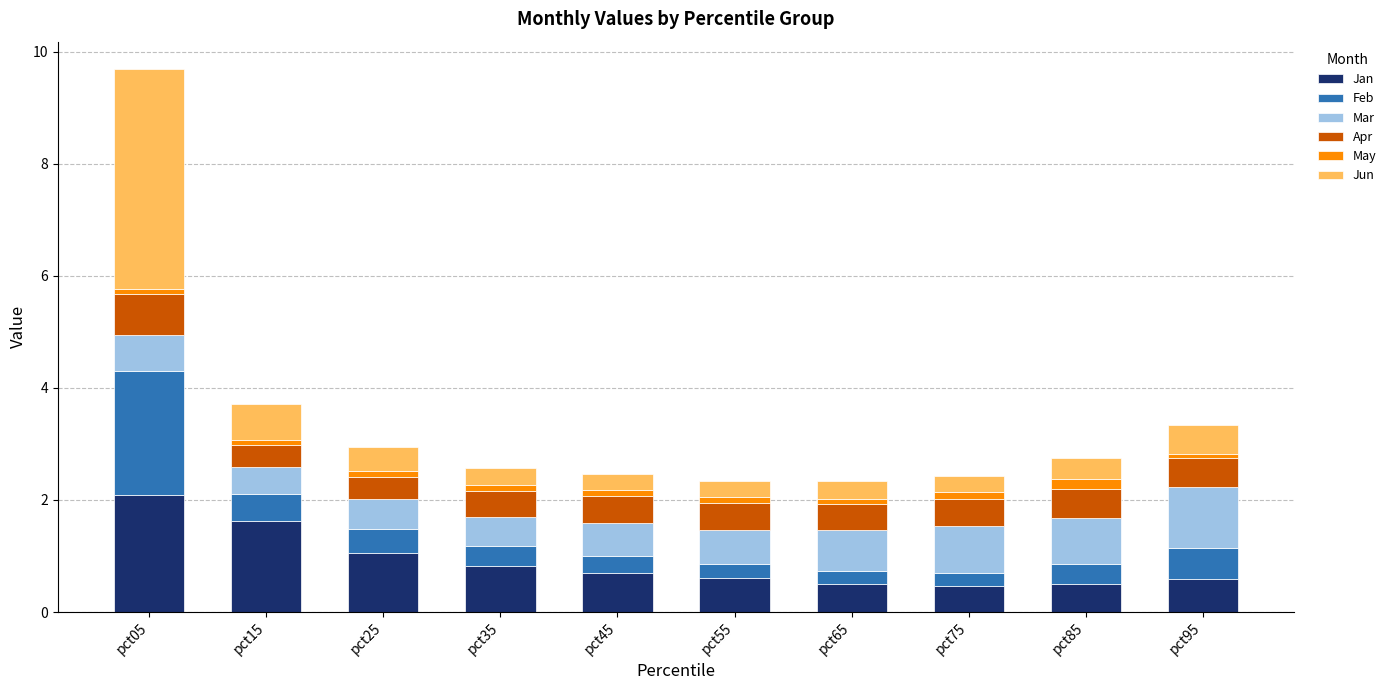

Count the number of data series in this chart.

6